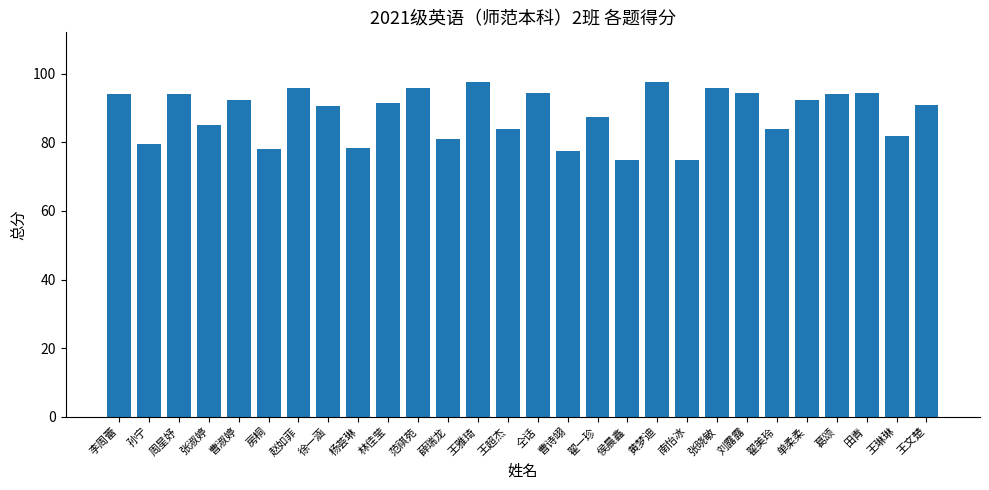

The value at 刘露露 is 94.5. True or false?

True